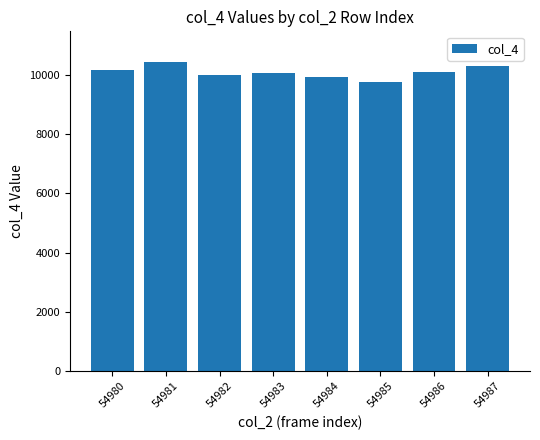

Reading right to left, list all the values displayed in this chart.

10285	10102	9770	9935	10048	9993	10425	10177